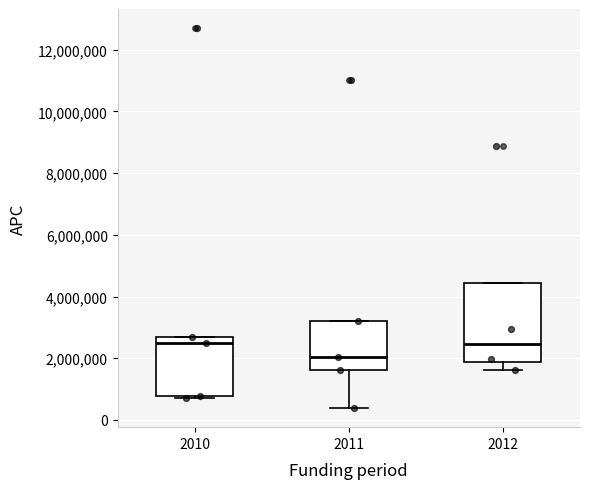

Comparing the boxes themselves (not the whiskers), which one is the tallest?

2012